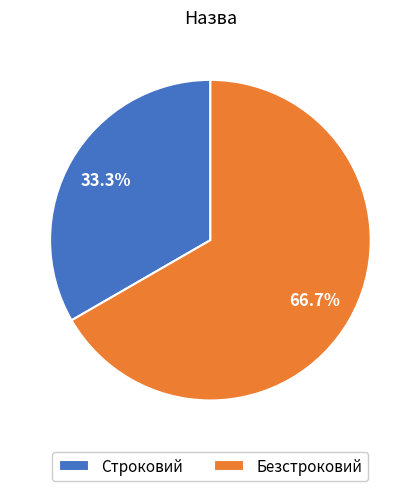

To the nearest percent, what percentage of the pie is Безстроковий?

67%